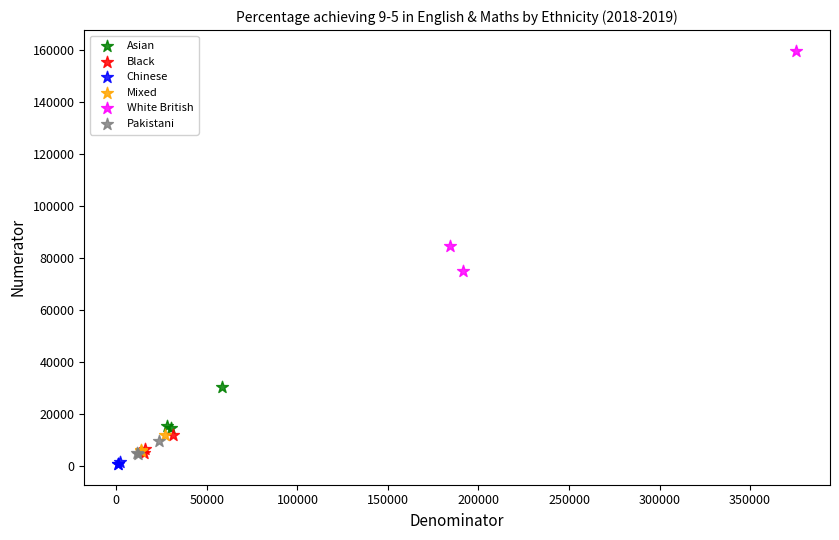

Which series contains the highest Y value?

White British